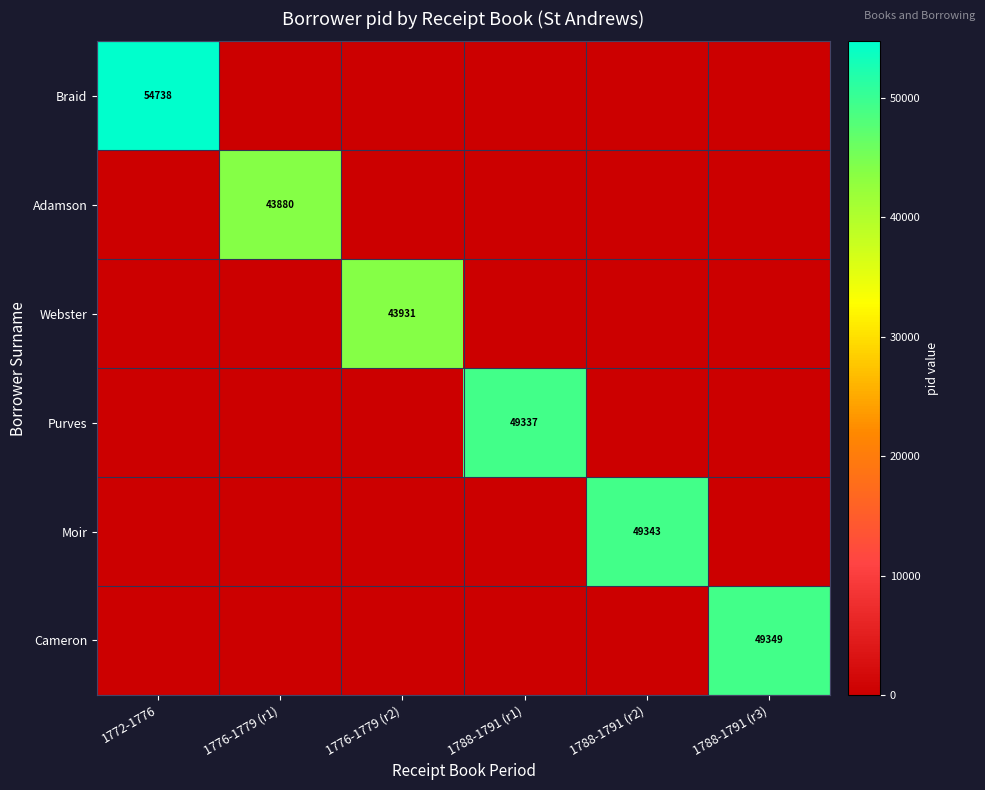

The value of Webster at 1776-1779 (r2) is 58817. True or false?

False